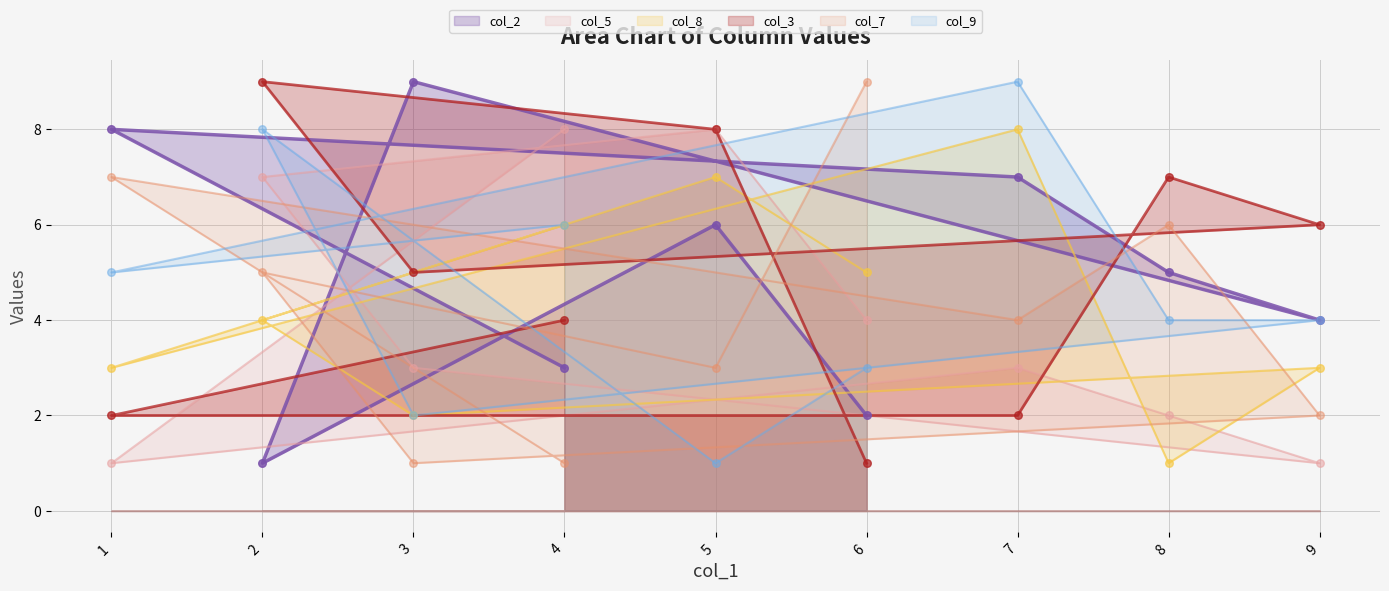

Which series has the largest total across all categories?

col_2